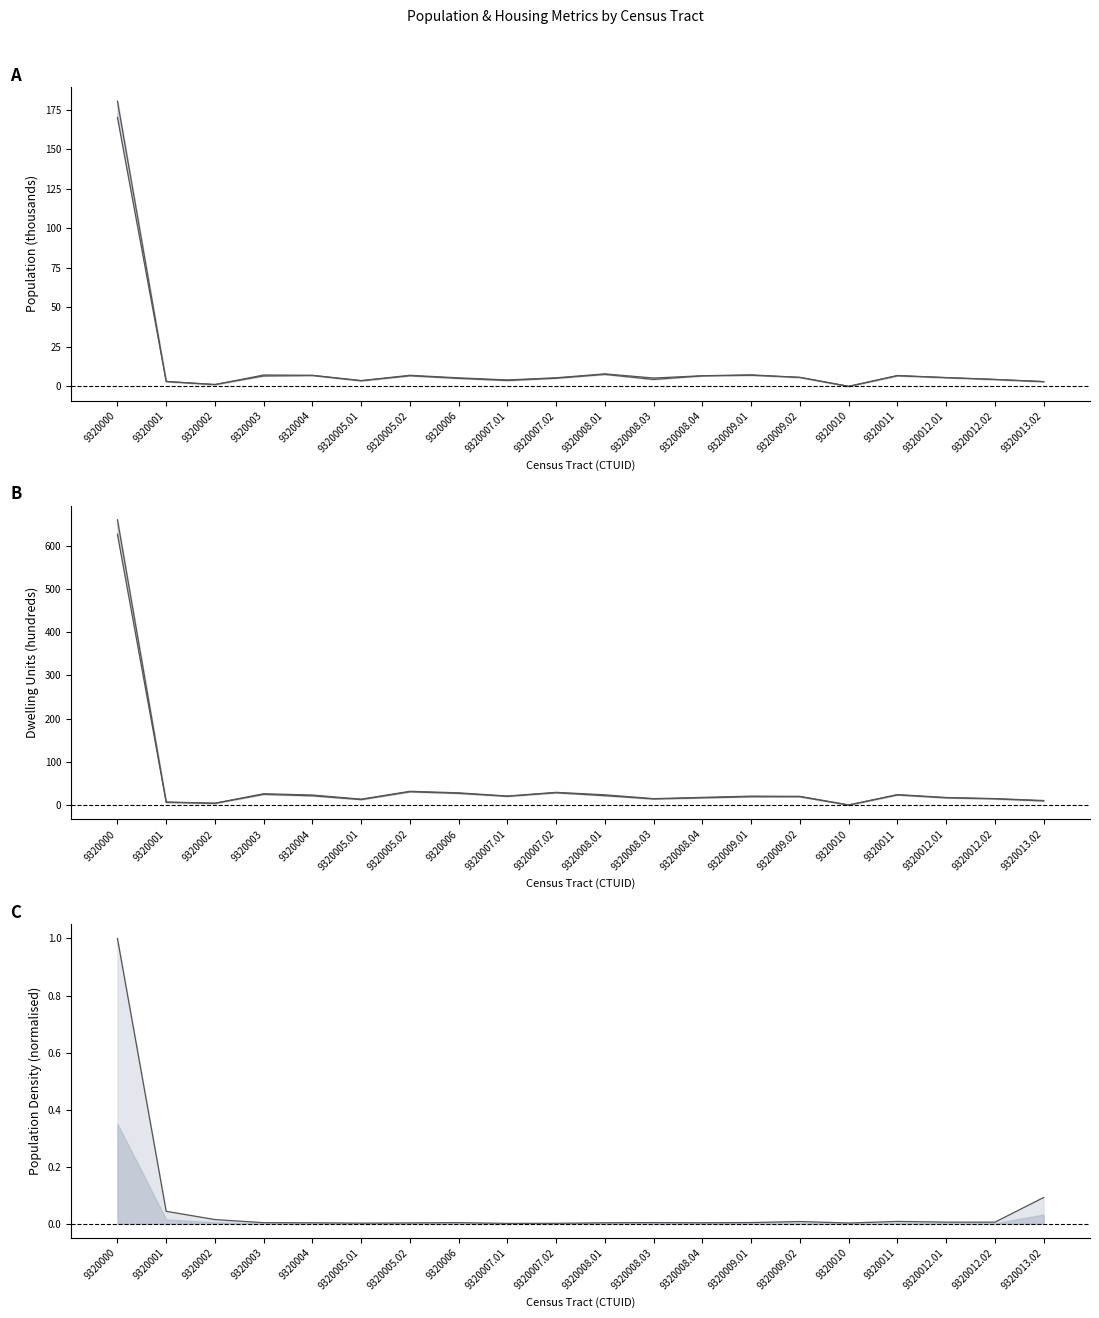

What is the sum of the PopDen (normalised) values at 9320013.02 and 9320000?

1.1